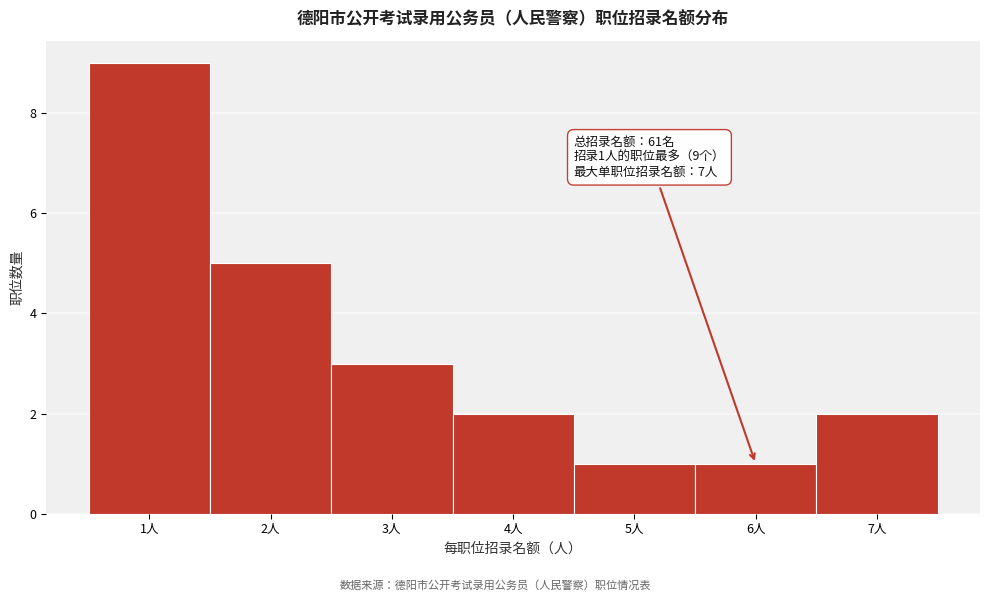

Over which range of the x-axis is the bar tallest?

0.5 to 1.5